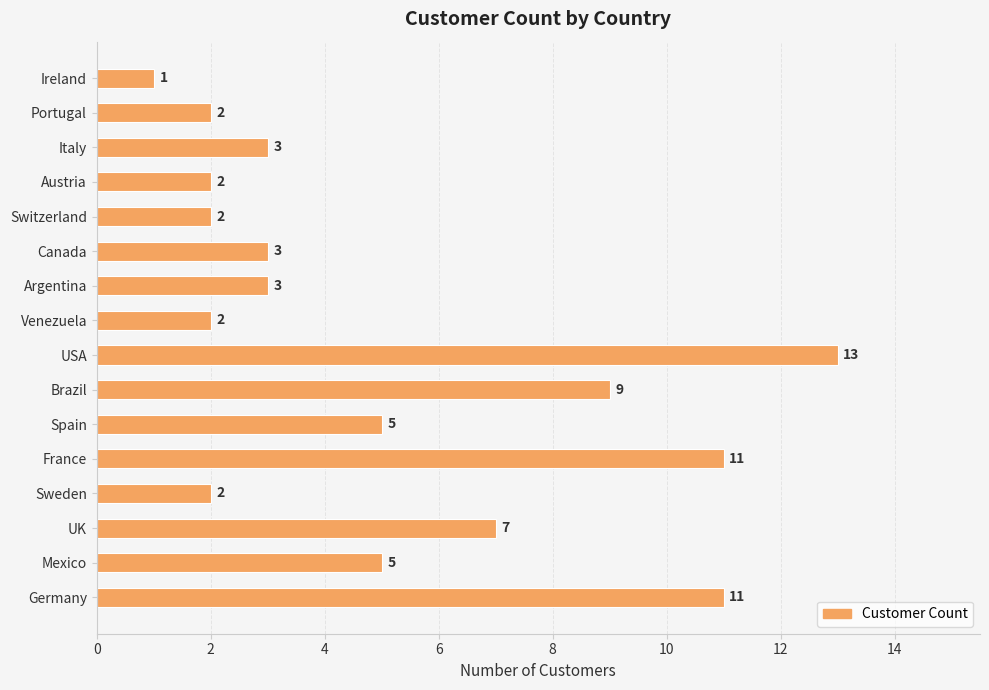

The chart shows a value of 3 at Argentina. True or false?

True